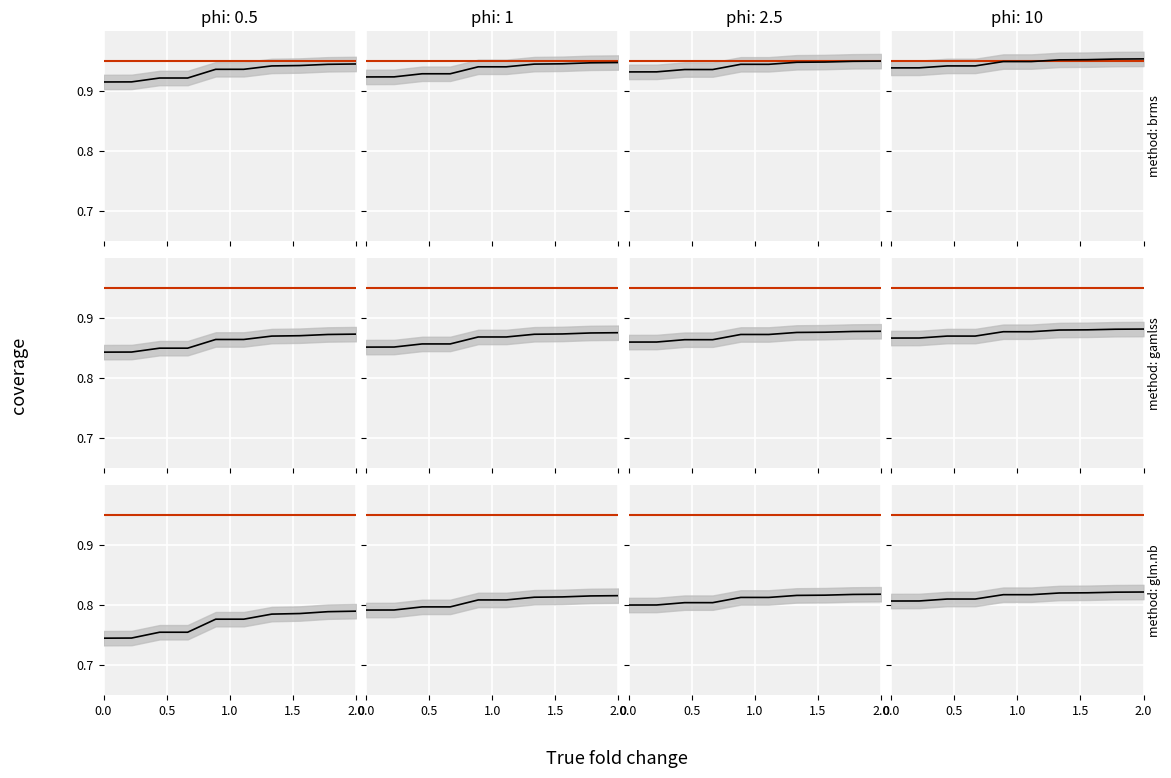

Is it true that brms equals 0.2 at 1.5?

False